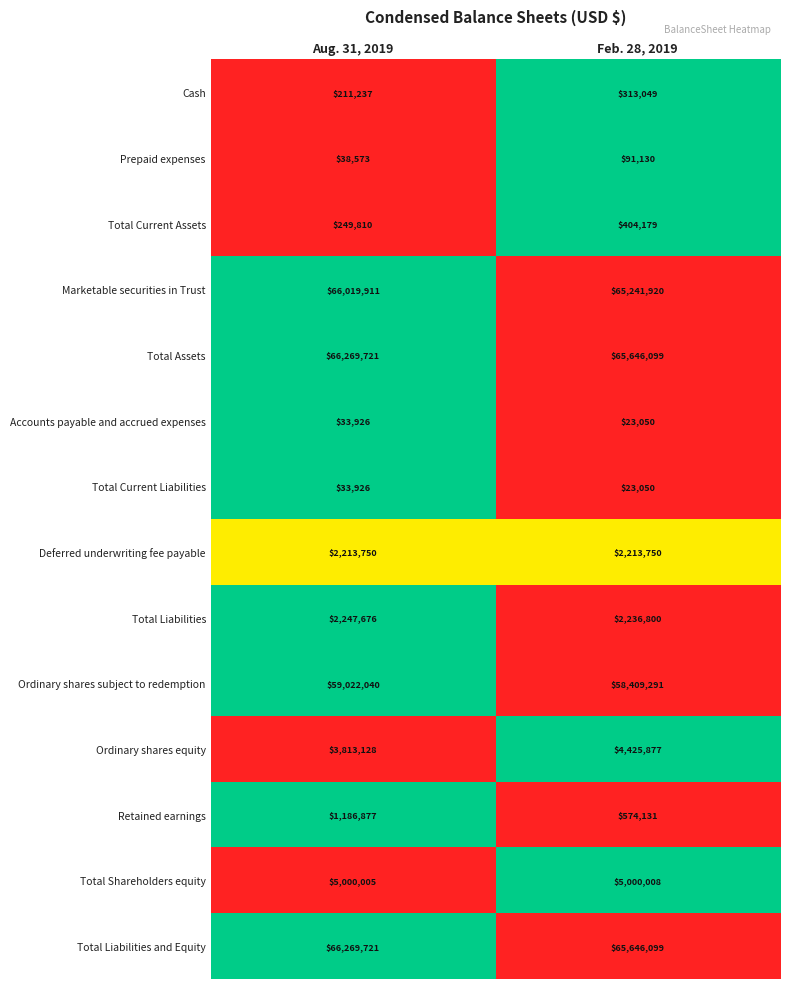

How many data points does each series have?

2